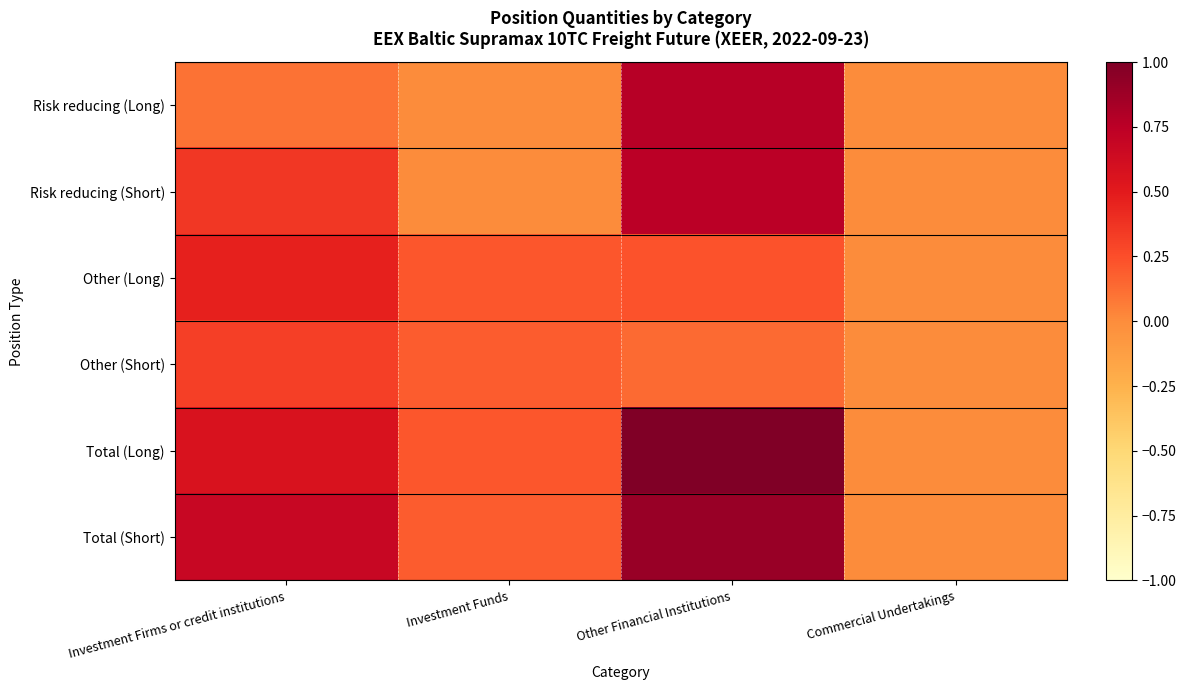

Which series has the widest spread of values?

Total (Long)